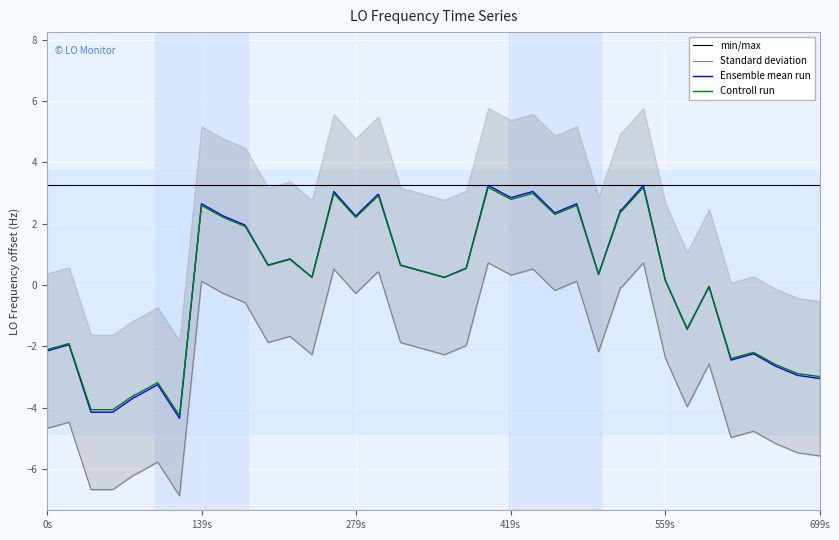

Is it true that Ensemble mean run equals -2.2 at 0s?

True